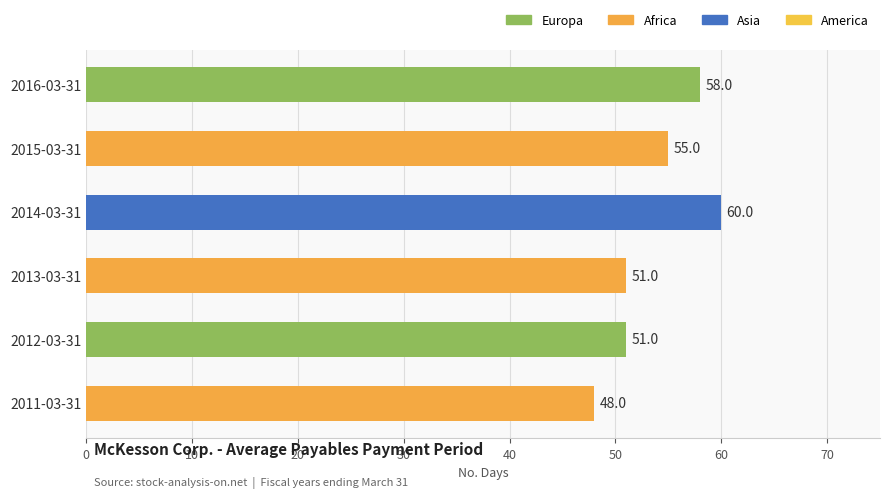

Are the bars grouped side by side (vs. stacked)?

No